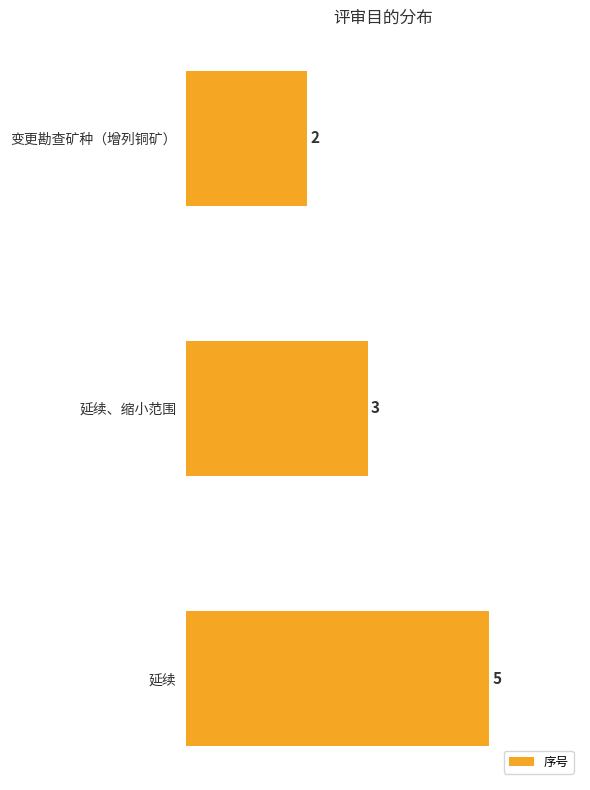

At which category does the chart reach its minimum across all series?

变更勘查矿种（增列铜矿）